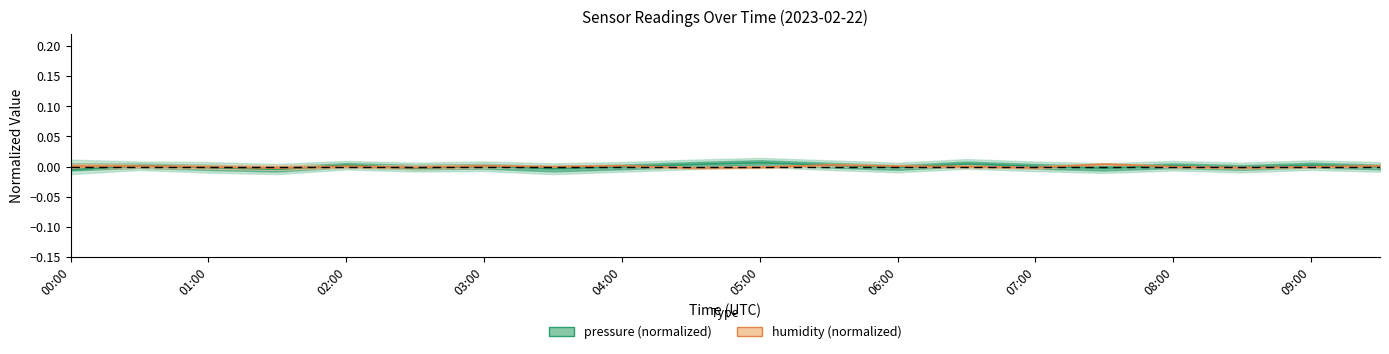

At how many categories does at least one series exceed 0?

15